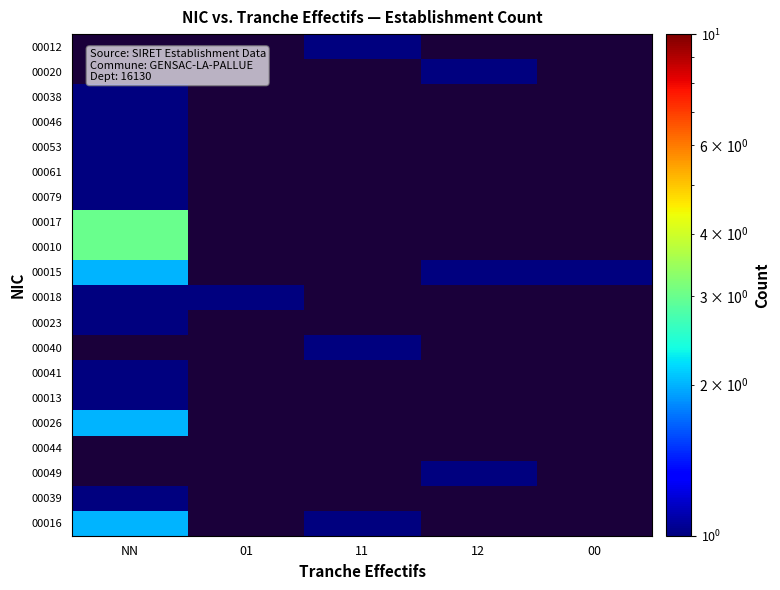

How many categories are shown in the chart?

5